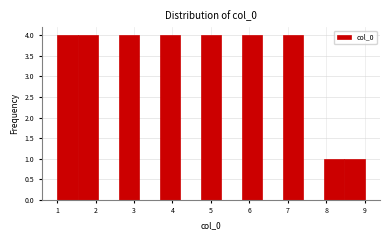

Reading left to right, transcribe this chart: for each bar, give the range it covers on the x-axis and its height. Neither the bar edges nor the heights are printed on the chart, so give them approximately, as read against the axes.

1.0 to 1.5: 4
1.5 to 2.1: 4
2.1 to 2.6: 0
2.6 to 3.1: 4
3.1 to 3.7: 0
3.7 to 4.2: 4
4.2 to 4.7: 0
4.7 to 5.3: 4
5.3 to 5.8: 0
5.8 to 6.3: 4
6.3 to 6.9: 0
6.9 to 7.4: 4
7.4 to 7.9: 0
7.9 to 8.5: 1
8.5 to 9.0: 1